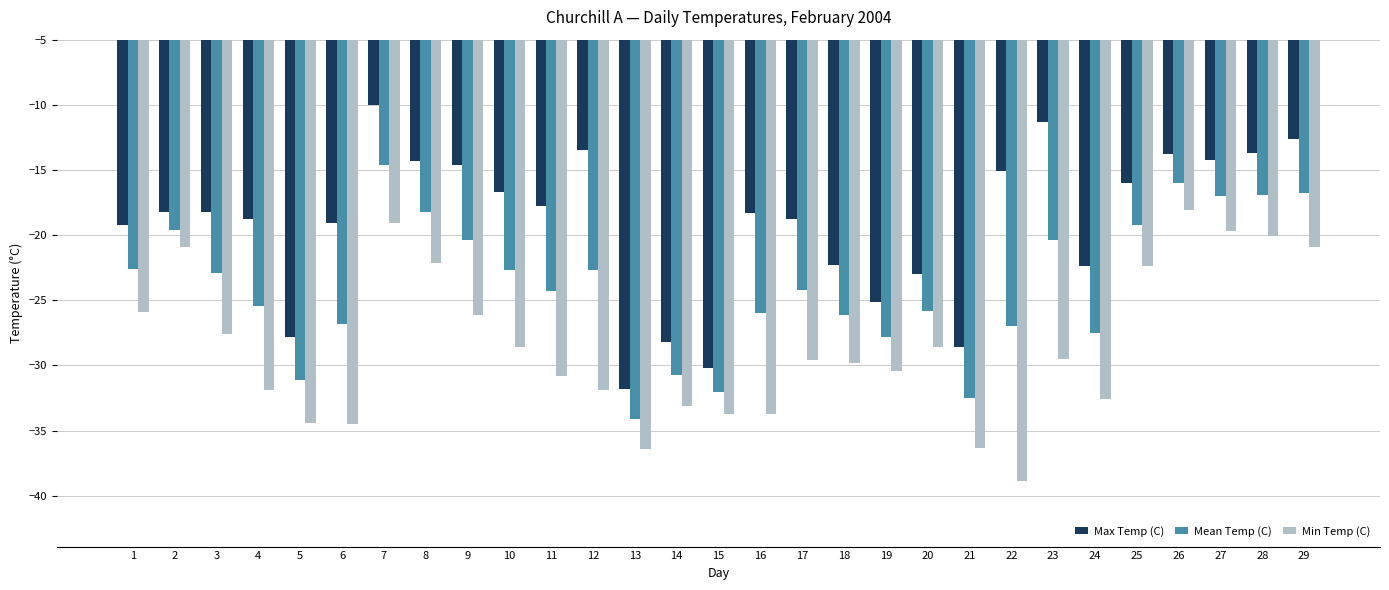

Is it true that Min Temp (C) equals -53.1 at 19?

False